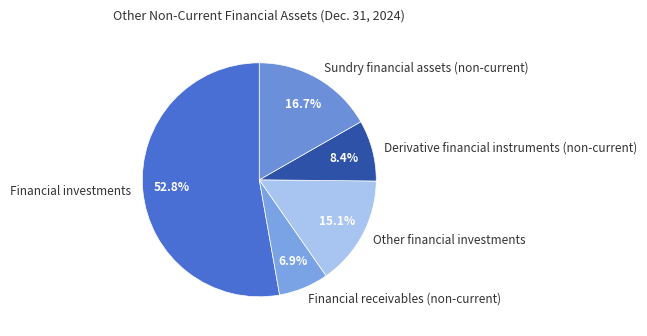

Rank the categories by value from lowest to highest.

Financial receivables (non-current), Derivative financial instruments (non-current), Other financial investments, Sundry financial assets (non-current), Financial investments